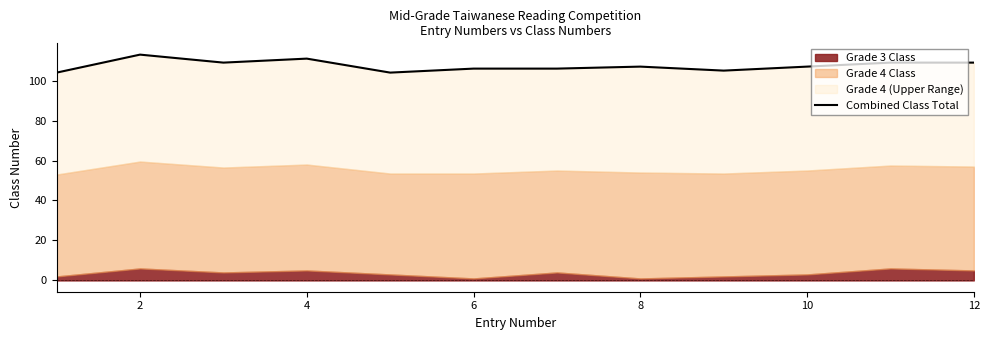

How many values are below 107?

5